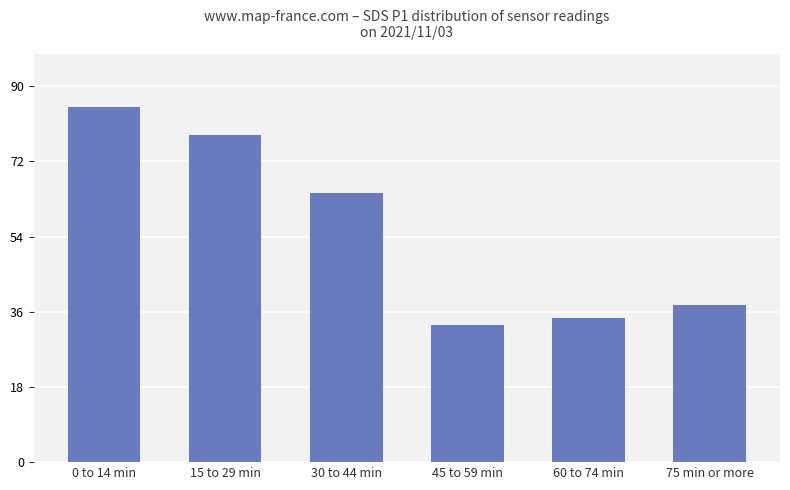

What is the change in value from 60 to 74 min to 75 min or more?

+3.1